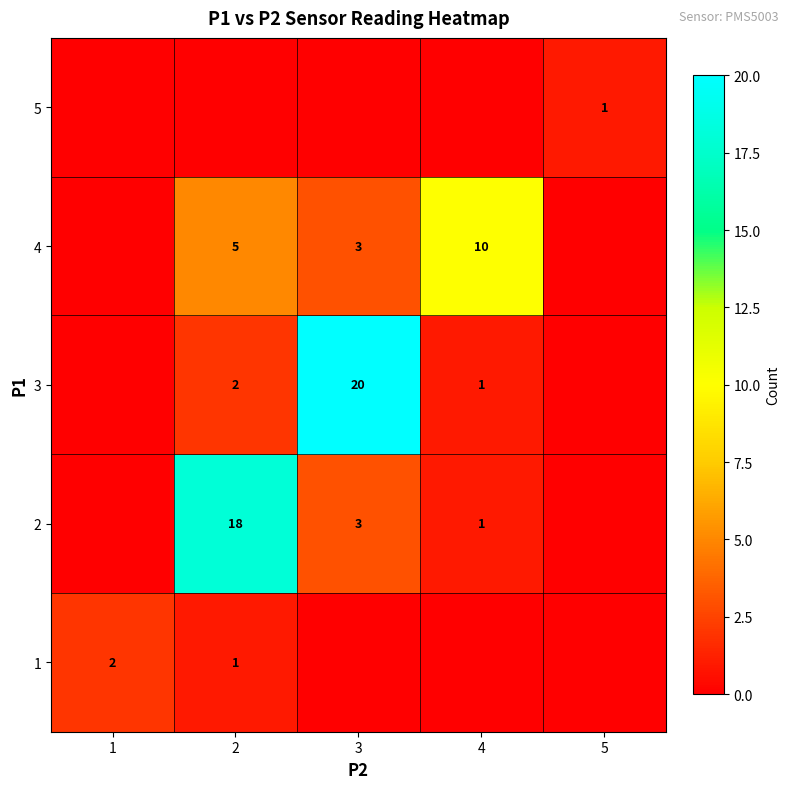

The value of 5 at 5 is 1. True or false?

True